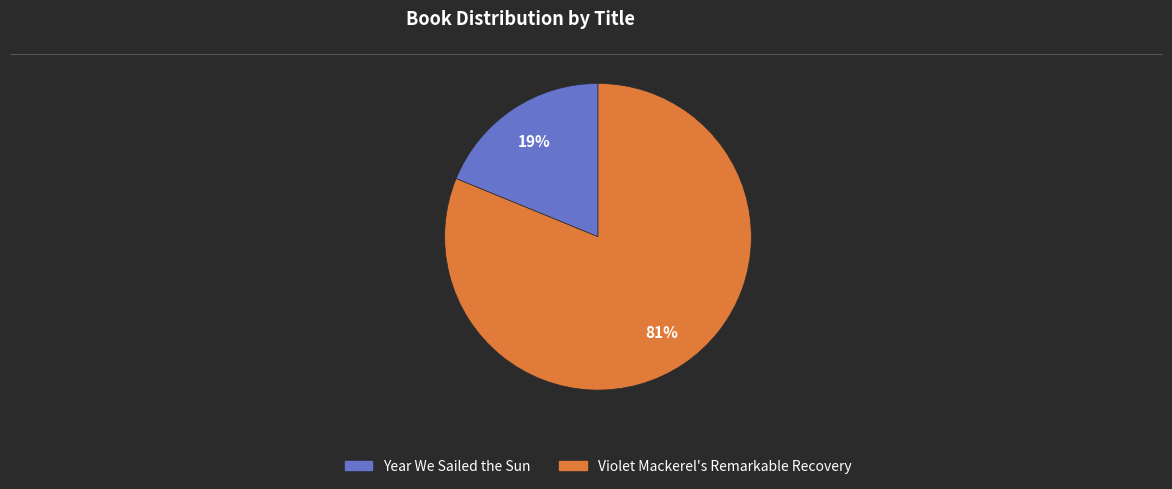

Rank the categories by value from highest to lowest.

Violet Mackerel's Remarkable Recovery, Year We Sailed the Sun